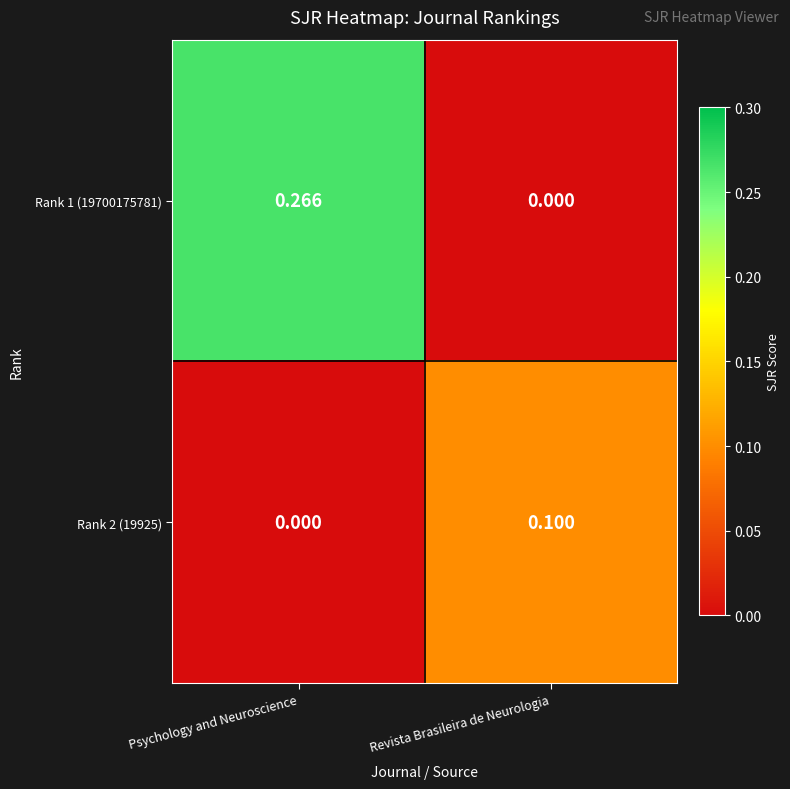

How many distinct data groups are displayed?

2